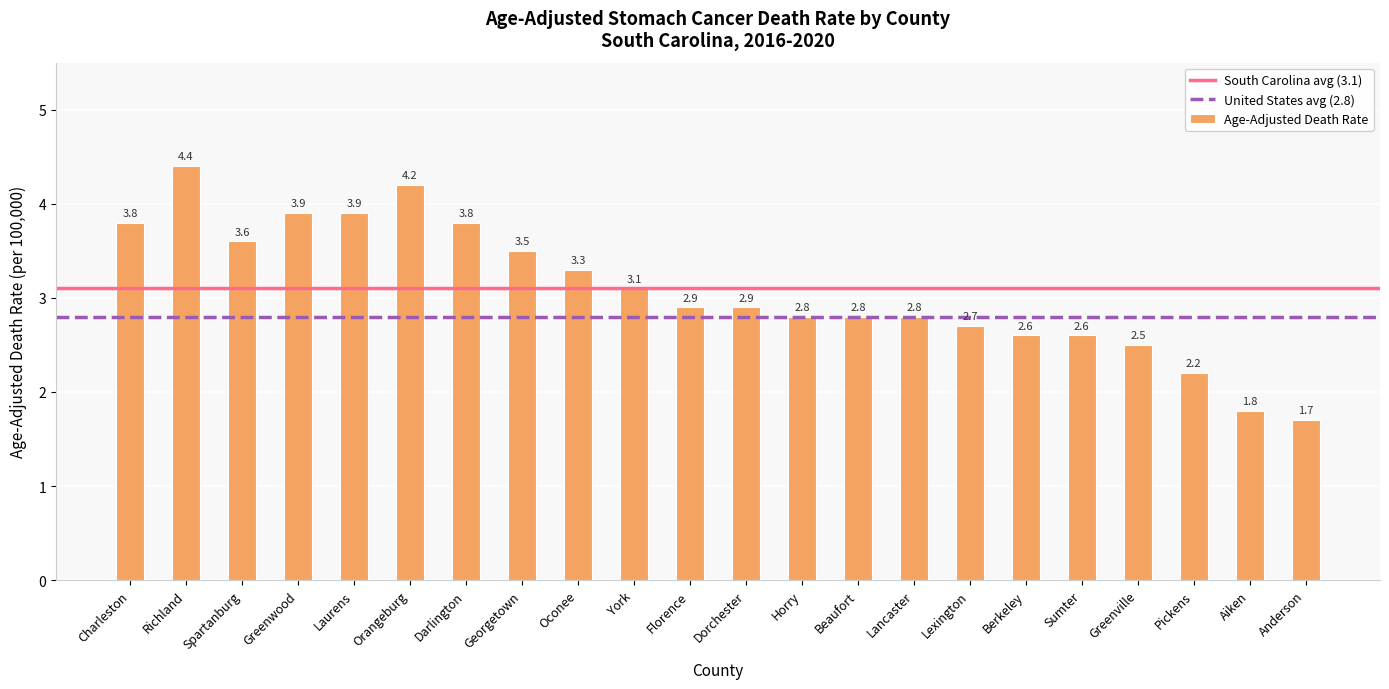

What is the average value?

3.1